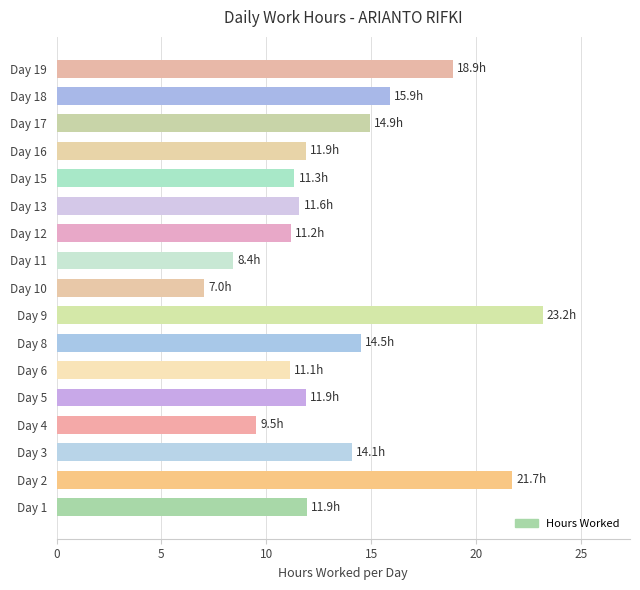

What is the difference between the maximum and minimum values?

16.1